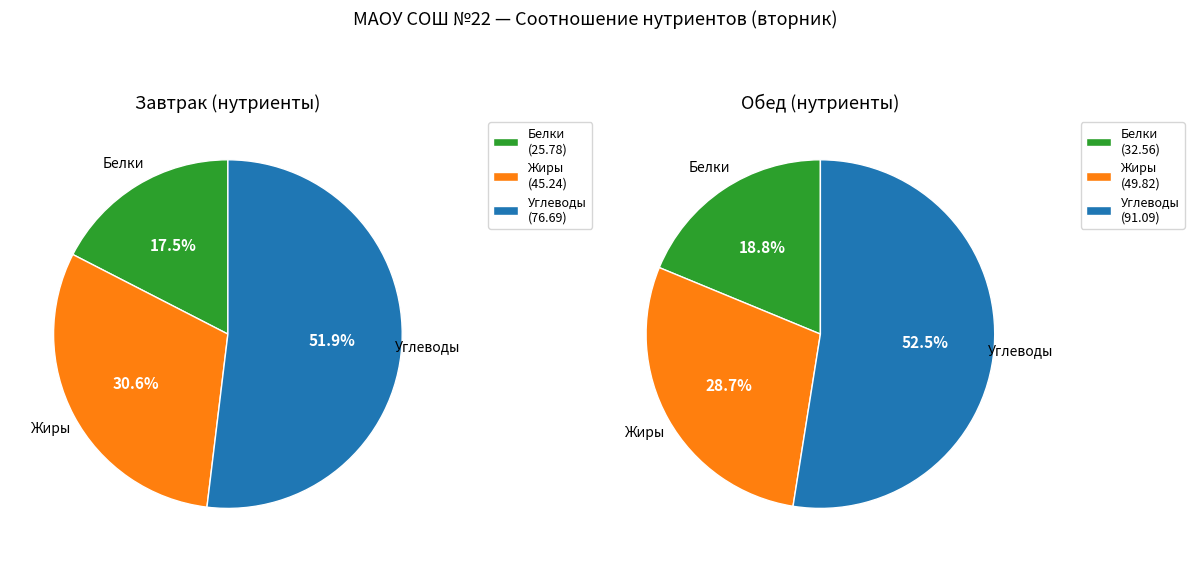

True or false: Обед (Жиры) accounts for 9% of the total.

False